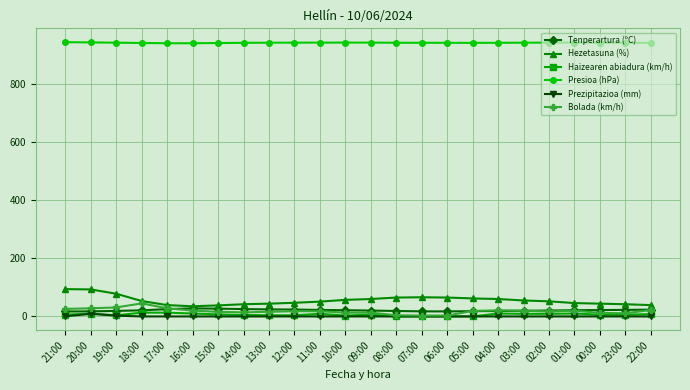

At how many categories does at least one series exceed 153?

24